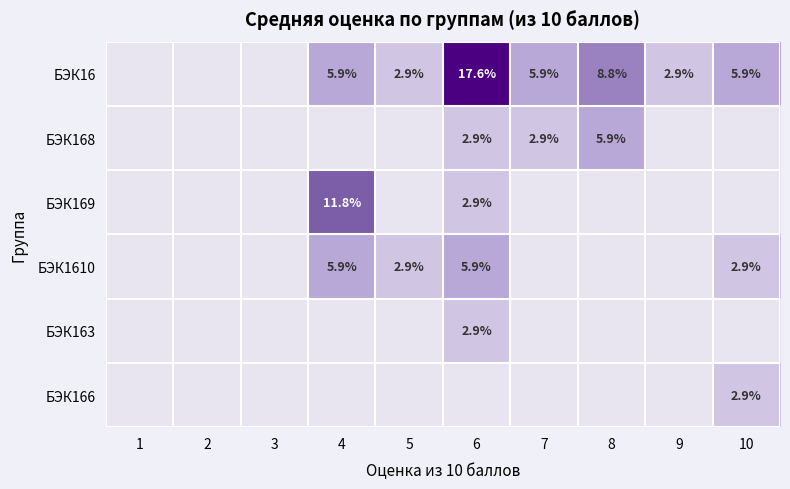

At how many categories does at least one series exceed 9?

2